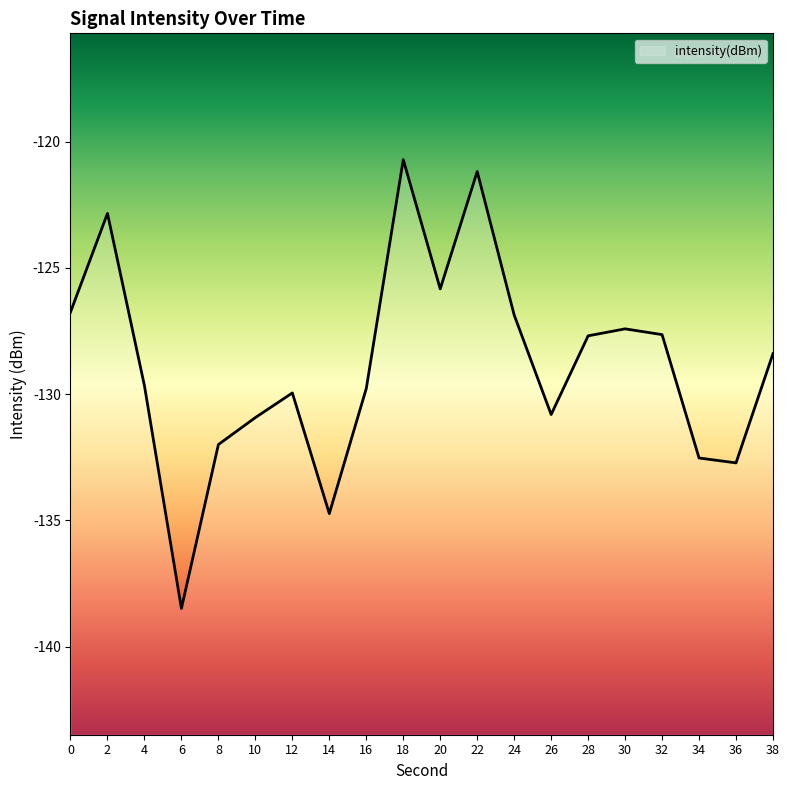

How many interior local valleys (lower than both neighbors) does the data have?

5